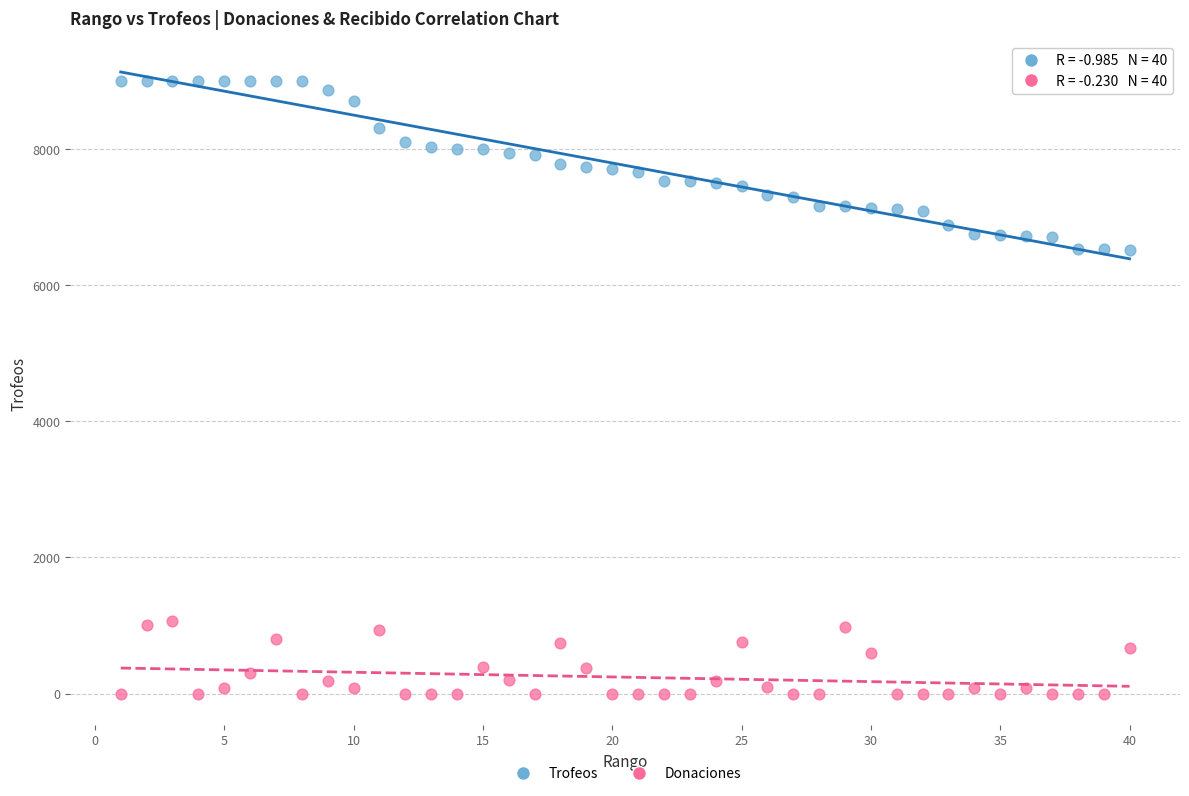

Across all data points, what is the range of Y values (max minus min)?

9000